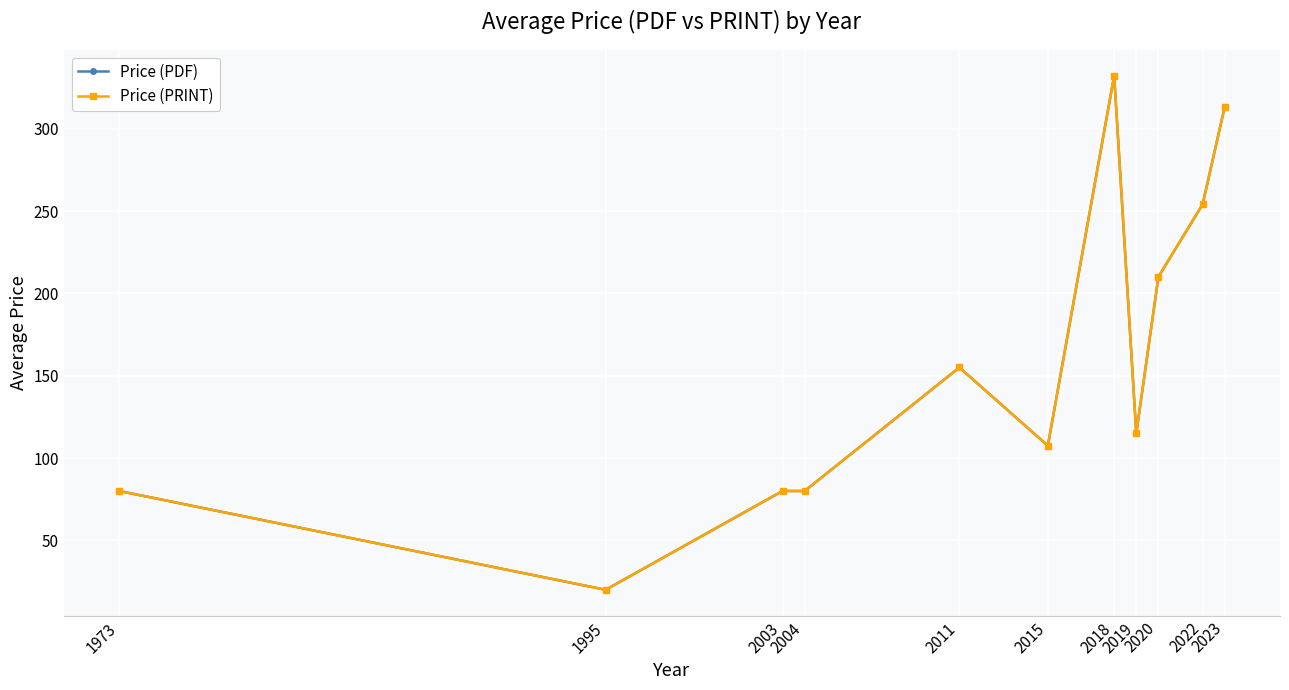

Is this an area chart (filled region under the line)?

No